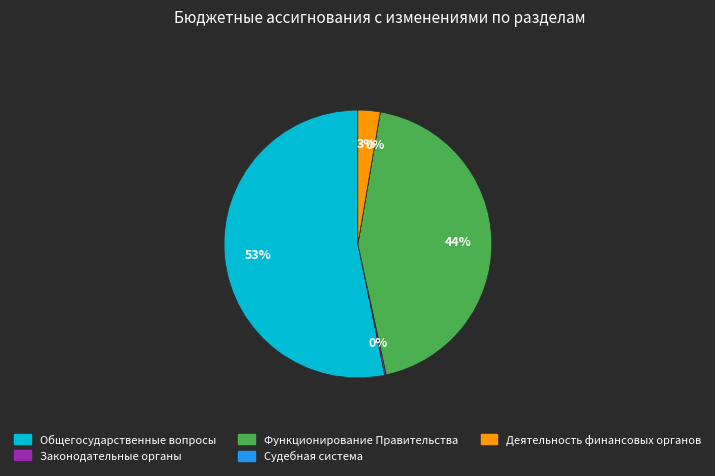

Is there any slice that represents more than half of the pie?

Yes